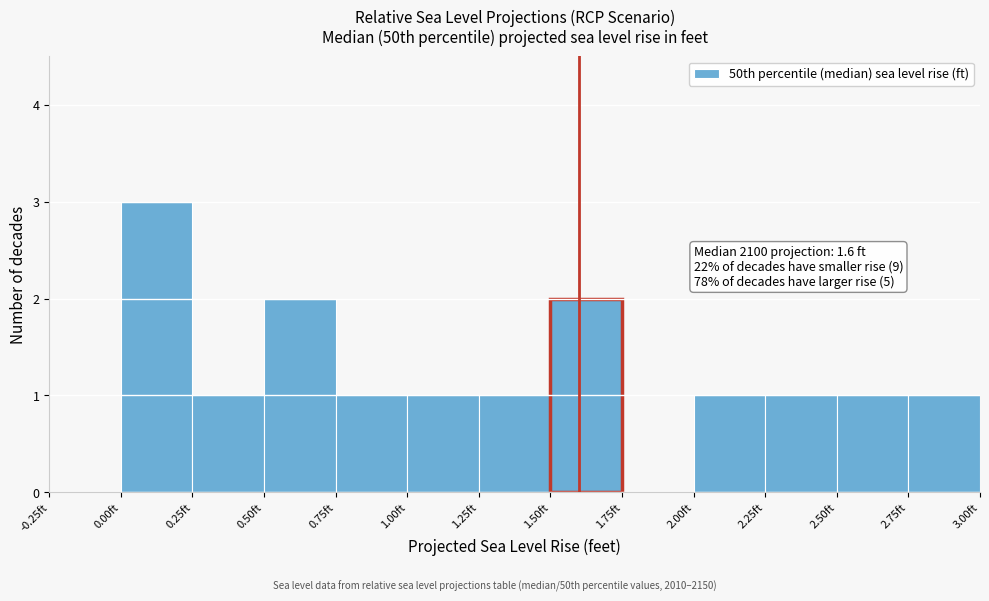

Which range on the x-axis has the tallest bar?

0.00 to 0.25